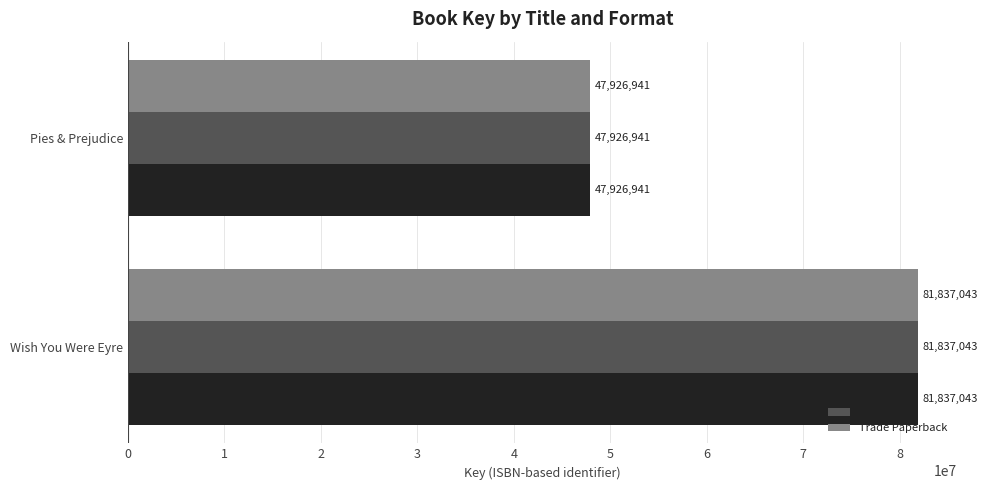

What is the highest value of the eBook series?

81837043